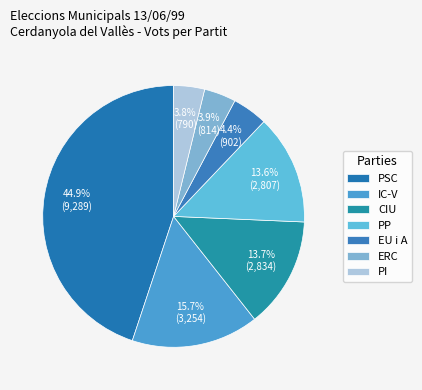

To the nearest percent, what percentage of the pie is IC-V?

16%